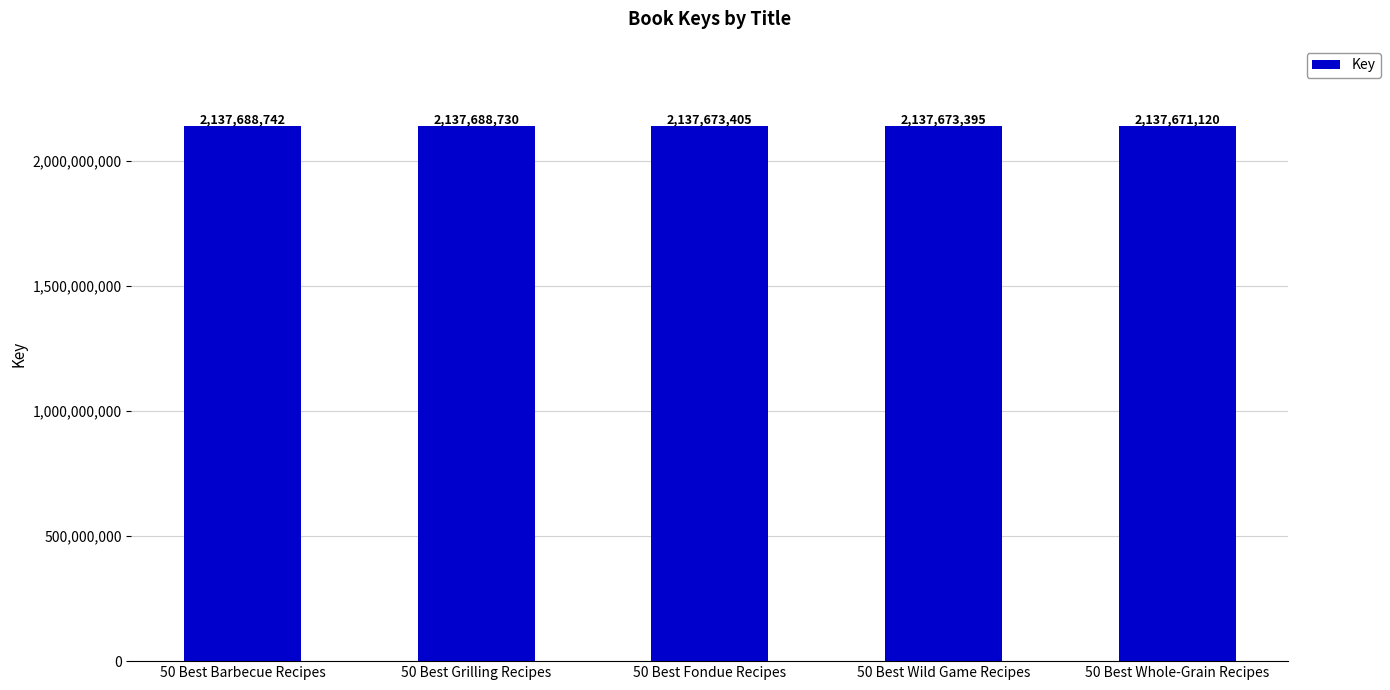

What is the value of the 4th bar from the left?

2137673395